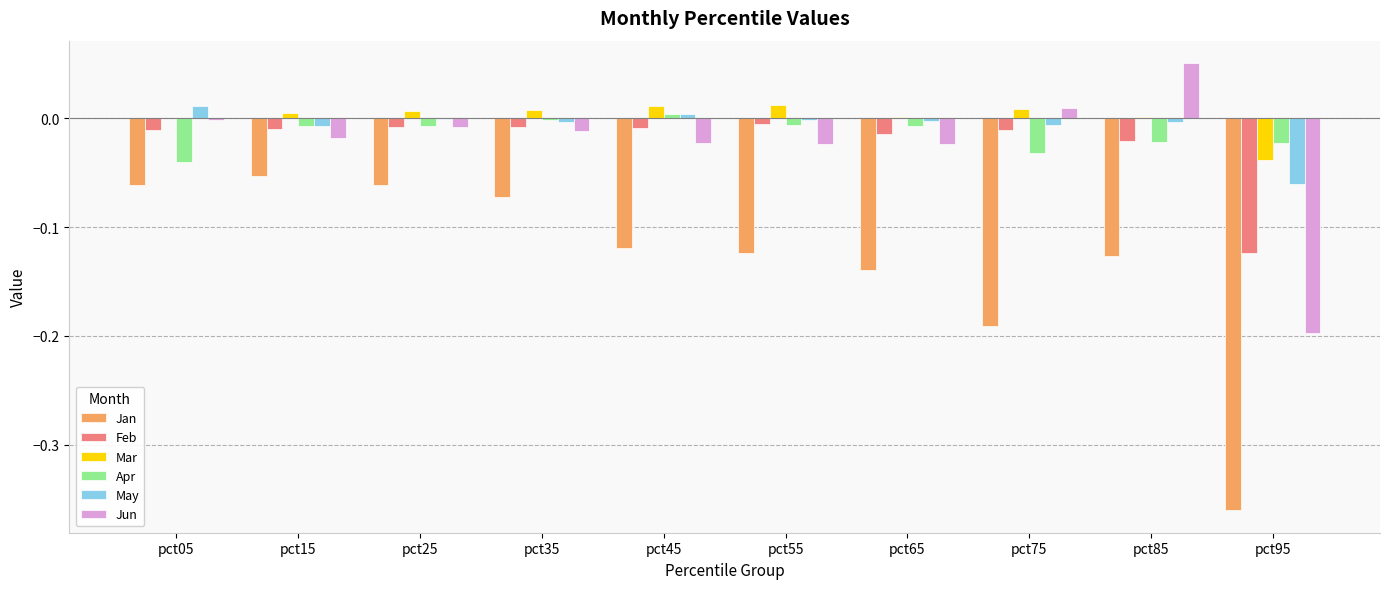

What is the total value across all series at pct95?

-0.8